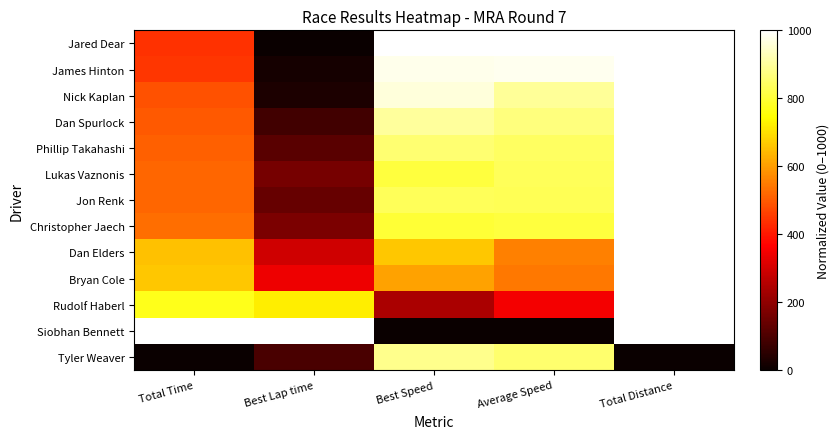

Reading left to right, transcribe all the data shown in this chart.

Jared Dear: Total Time=440.5	Best Lap time=0.0	Best Speed=1000.0	Average Speed=1000.0	Total Distance=1000.0
James Hinton: Total Time=448.8	Best Lap time=16.4	Best Speed=979.9	Average Speed=980.9	Total Distance=1000.0
Nick Kaplan: Total Time=487.1	Best Lap time=29.9	Best Speed=963.4	Average Speed=895.4	Total Distance=1000.0
Dan Spurlock: Total Time=499.0	Best Lap time=83.9	Best Speed=898.7	Average Speed=869.3	Total Distance=1000.0
Phillip Takahashi: Total Time=511.7	Best Lap time=118.0	Best Speed=858.5	Average Speed=842.1	Total Distance=1000.0
Lukas Vaznonis: Total Time=516.2	Best Lap time=163.0	Best Speed=806.7	Average Speed=832.4	Total Distance=1000.0
Jon Renk: Total Time=518.0	Best Lap time=140.3	Best Speed=832.7	Average Speed=828.7	Total Distance=1000.0
Christopher Jaech: Total Time=527.9	Best Lap time=169.9	Best Speed=798.8	Average Speed=807.6	Total Distance=1000.0
Dan Elders: Total Time=654.8	Best Lap time=293.3	Best Speed=661.8	Average Speed=556.0	Total Distance=1000.0
Bryan Cole: Total Time=660.4	Best Lap time=343.4	Best Speed=608.3	Average Speed=545.5	Total Distance=1000.0
Rudolf Haberl: Total Time=770.6	Best Lap time=719.4	Best Speed=240.6	Average Speed=350.9	Total Distance=1000.0
Siobhan Bennett: Total Time=1000.0	Best Lap time=1000.0	Best Speed=0.0	Average Speed=0.0	Total Distance=1000.0
Tyler Weaver: Total Time=0.0	Best Lap time=94.5	Best Speed=886.1	Average Speed=855.1	Total Distance=0.0